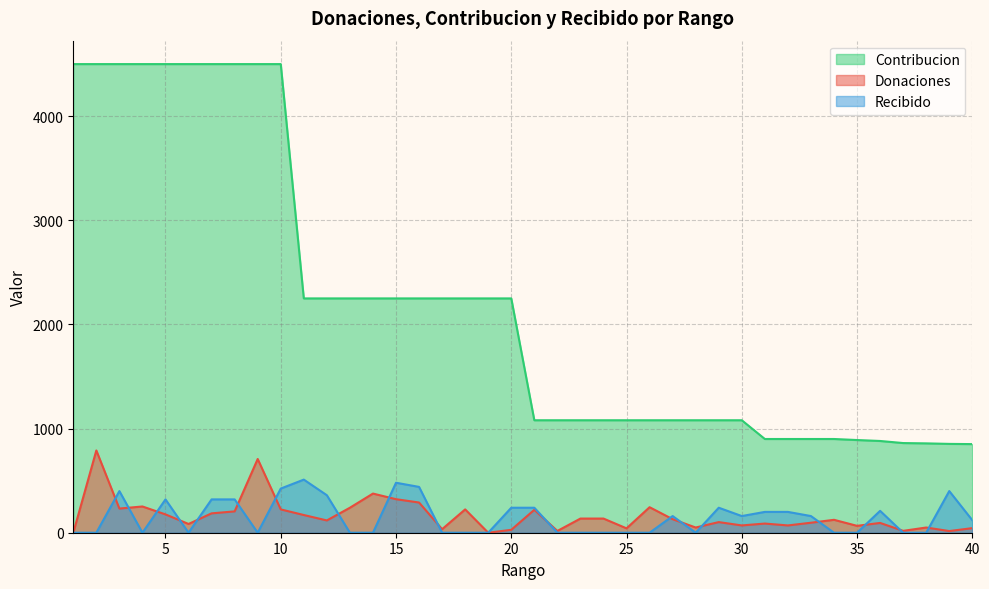

At which label does Recibido reach its peak?

11